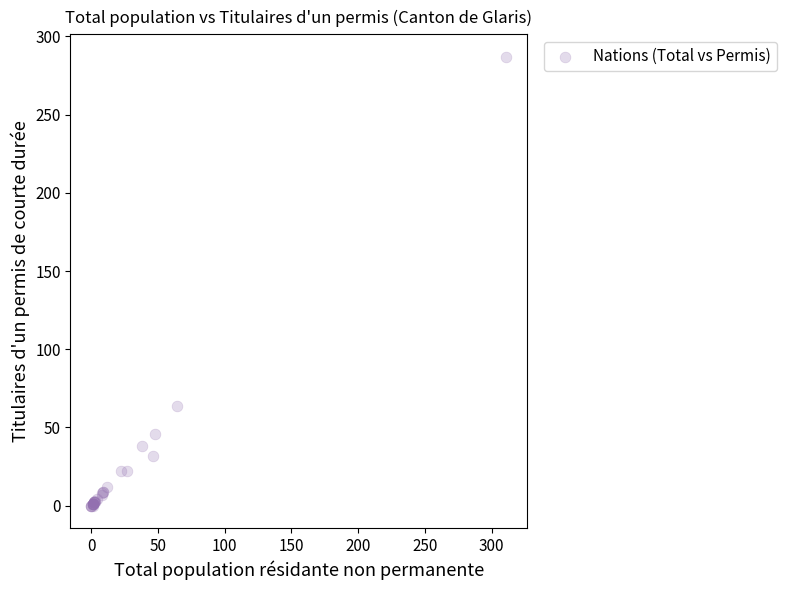

What Y value in the scatter plot is closest to 143?

64